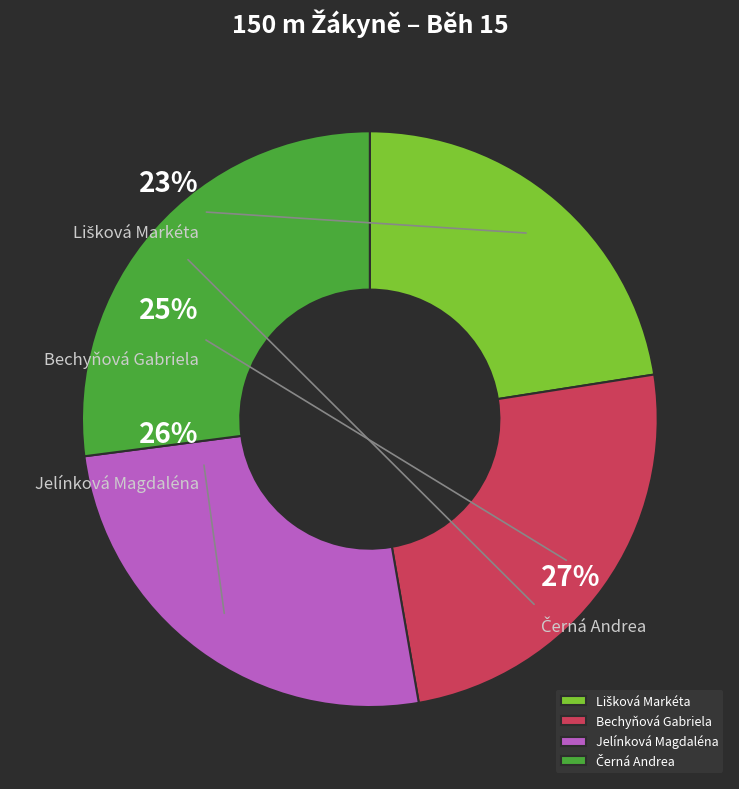

Rank the categories by value from lowest to highest.

Lišková Markéta, Bechyňová Gabriela, Jelínková Magdaléna, Černá Andrea